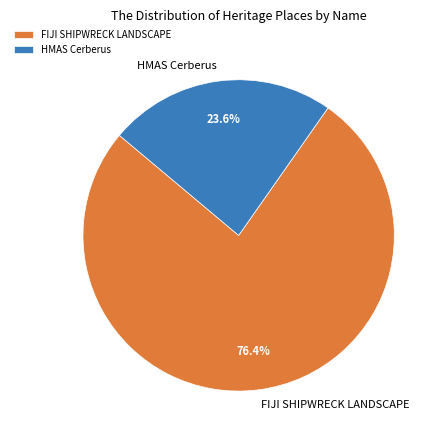

To the nearest percent, what percentage of the pie is HMAS Cerberus?

24%